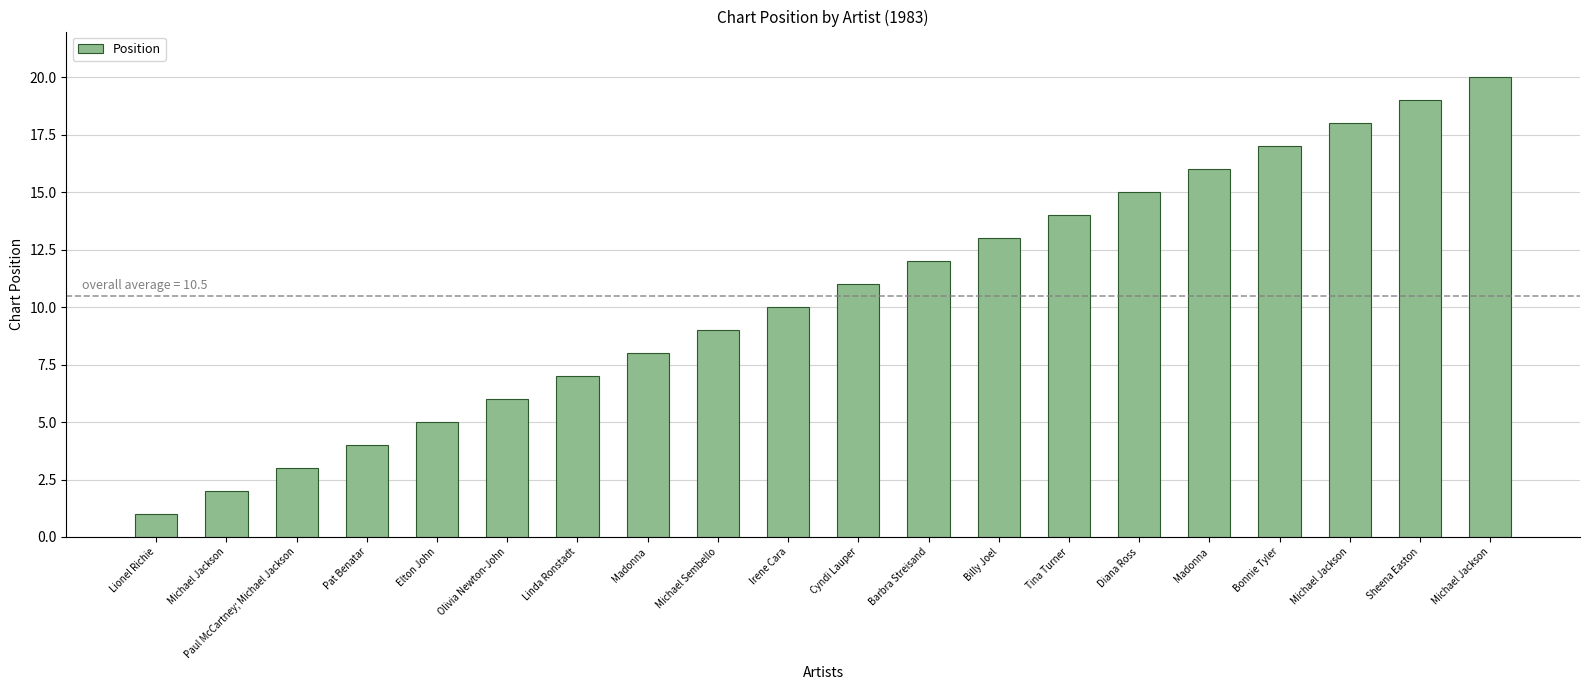

Is it true that the value at Michael Jackson is 36?

False